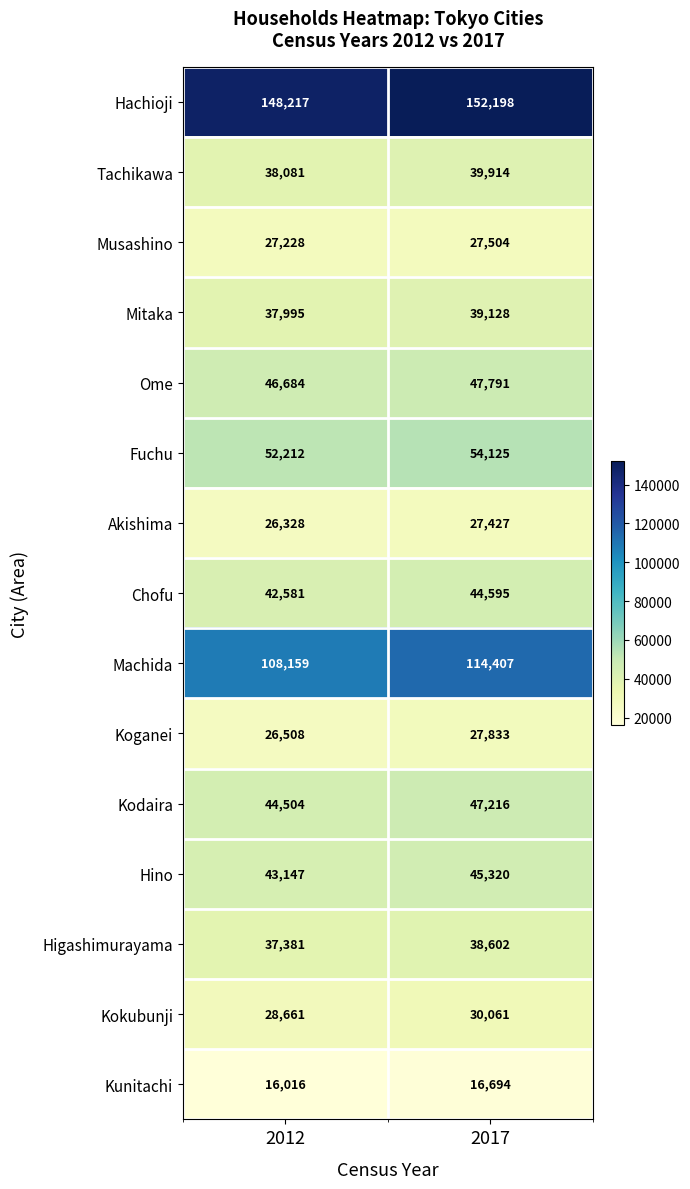

Reading left to right, transcribe all the data shown in this chart.

Hachioji: 2012=148217	2017=152198
Tachikawa: 2012=38081	2017=39914
Musashino: 2012=27228	2017=27504
Mitaka: 2012=37995	2017=39128
Ome: 2012=46684	2017=47791
Fuchu: 2012=52212	2017=54125
Akishima: 2012=26328	2017=27427
Chofu: 2012=42581	2017=44595
Machida: 2012=108159	2017=114407
Koganei: 2012=26508	2017=27833
Kodaira: 2012=44504	2017=47216
Hino: 2012=43147	2017=45320
Higashimurayama: 2012=37381	2017=38602
Kokubunji: 2012=28661	2017=30061
Kunitachi: 2012=16016	2017=16694